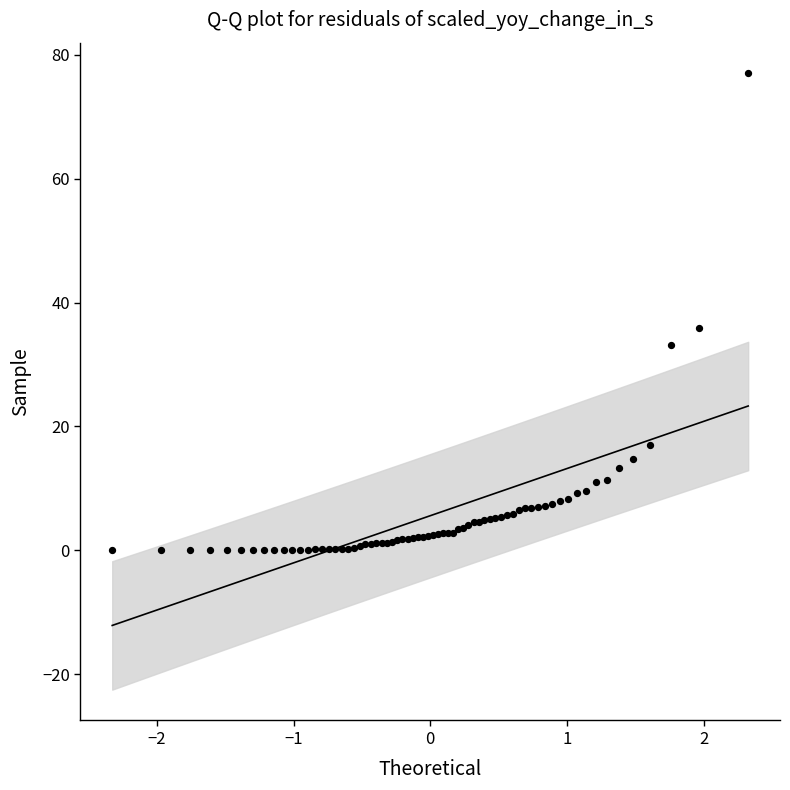

What Y value in the scatter plot is closest to 38?

35.9